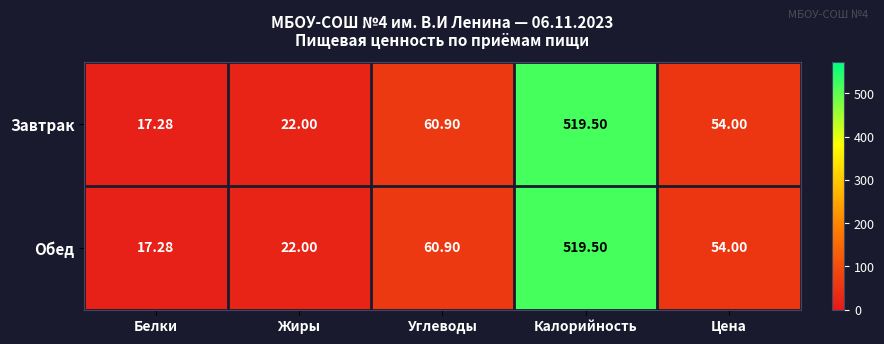

Which category has the lowest value in the Обед series?

Белки